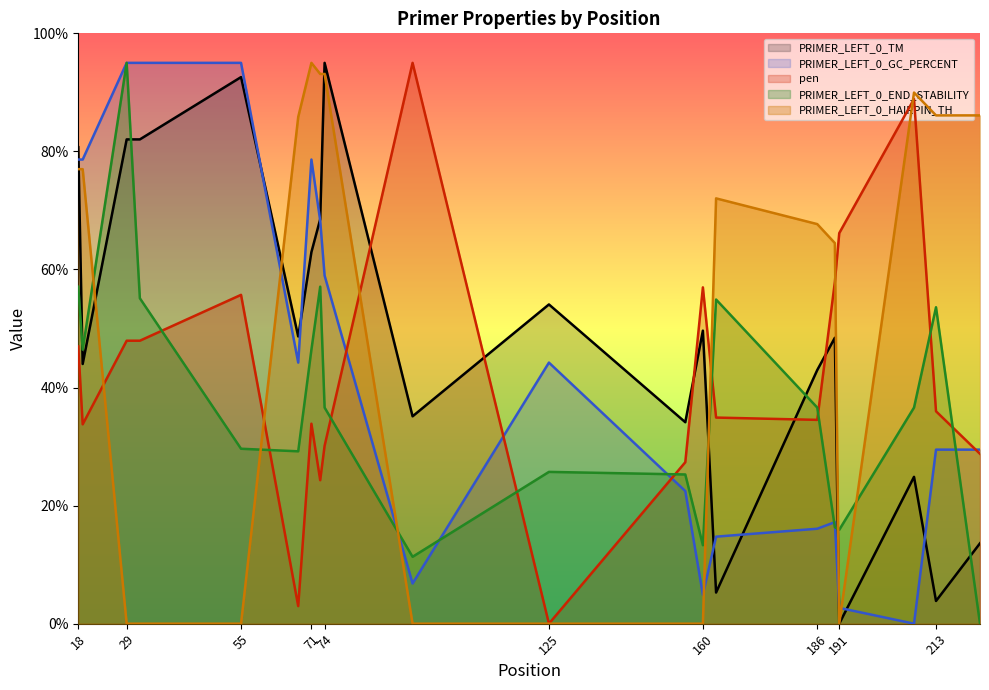

Rank the categories by PRIMER_LEFT_0_GC_PERCENT value from highest to lowest.

29, 32, 55, 18, 19, 71, 73, 74, 68, 125, 213, 223, 156, 190, 186, 163, 94, 160, 191, 208